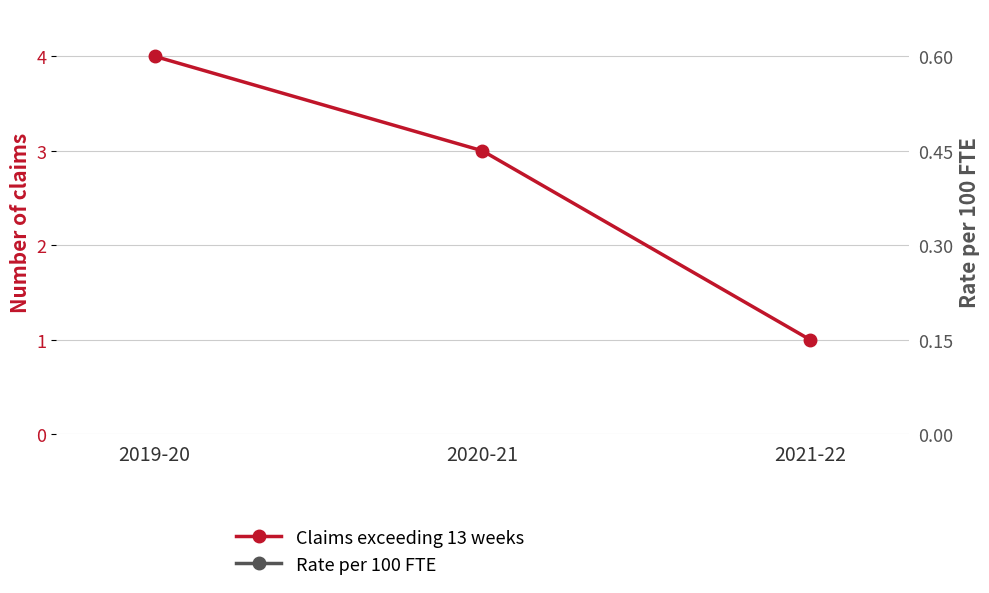

At how many categories does at least one series exceed 3?

1